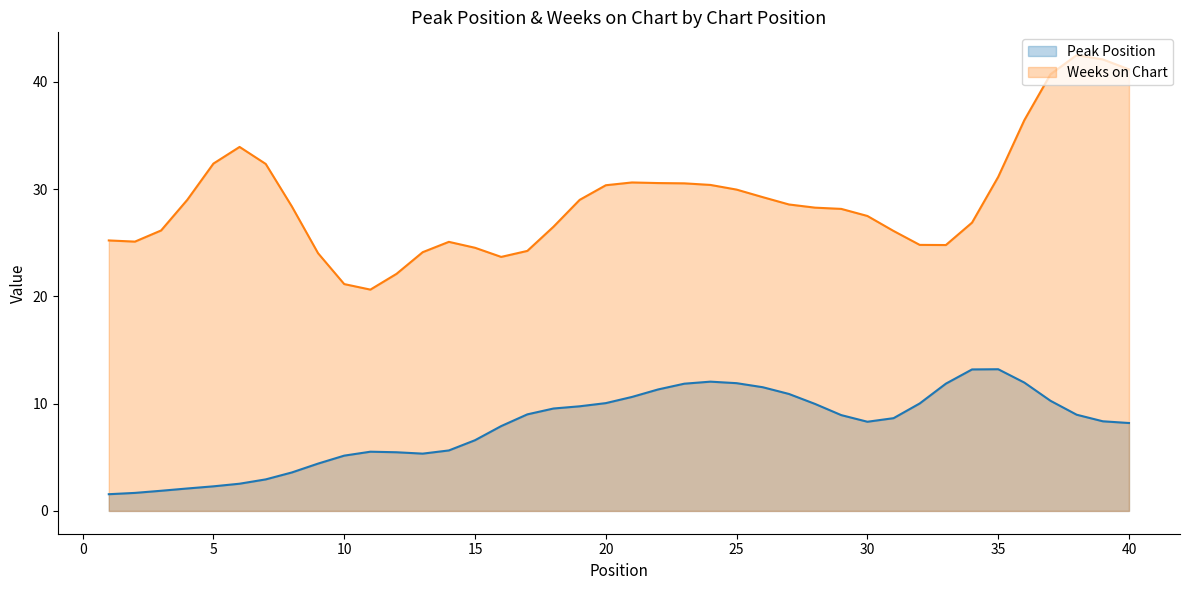

What is the average value of the Peak Position series?

7.9